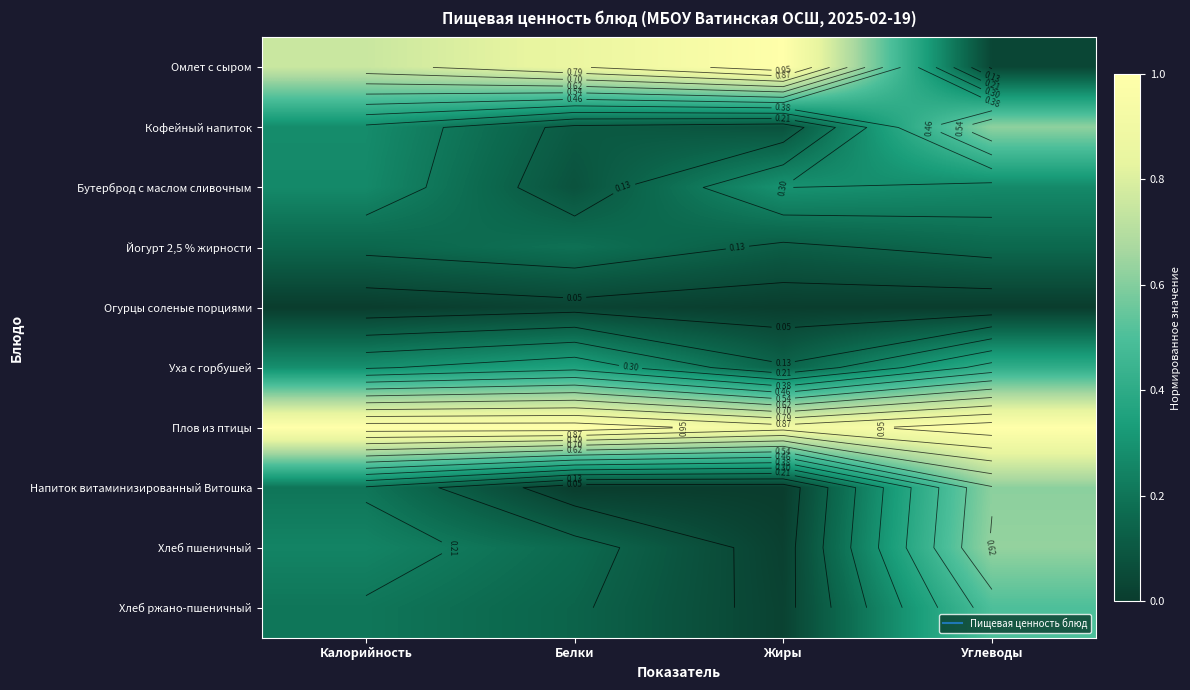

What value does the Кофейный напиток series have at Белки?

0.1